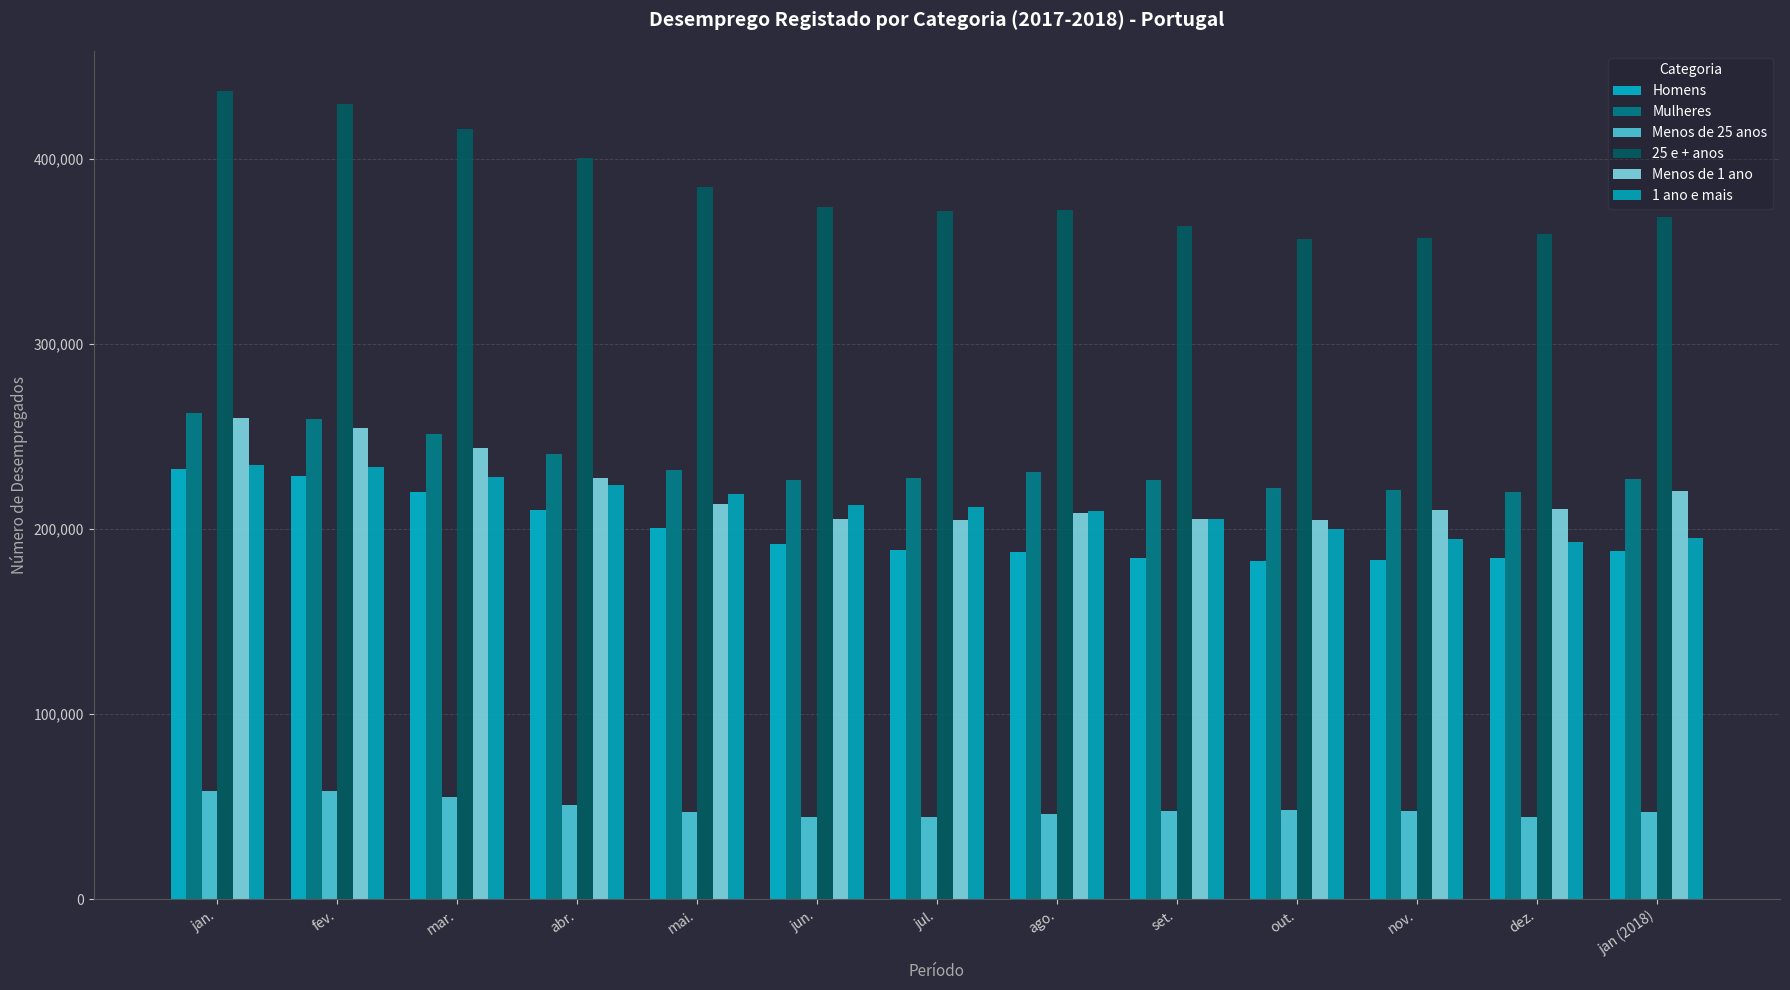

Is it true that 25 e + anos equals 130704 at jan.?

False